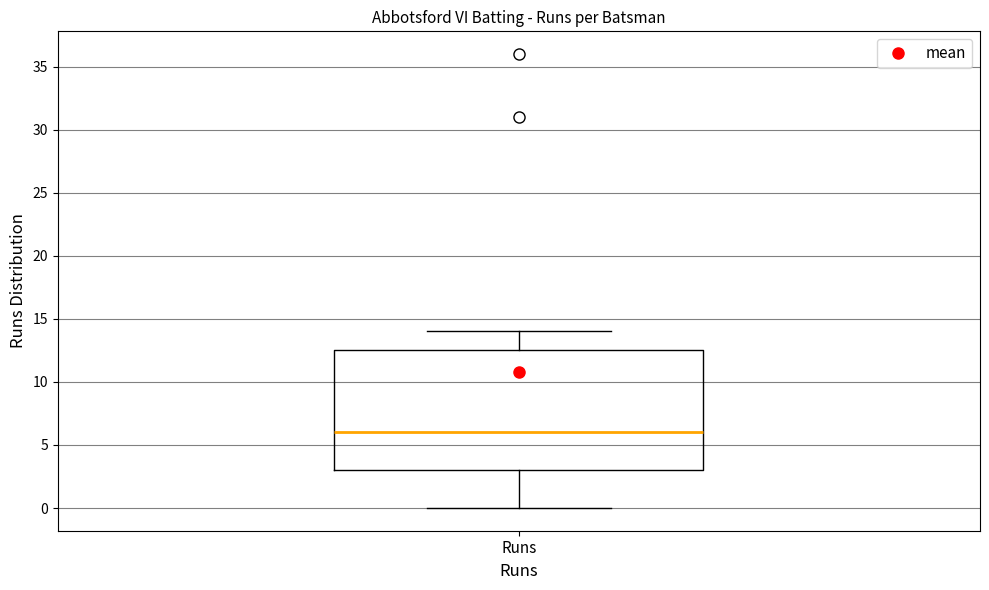

Transcribe this box plot: give where the median line is, the range the box spans, and where the two whiskers end, as read against the y-axis. The values are not printed on the chart, so give them approximately, as read against the axis.

median 6.0, box 3.0 to 12.5, whiskers 0.0 to 14.0